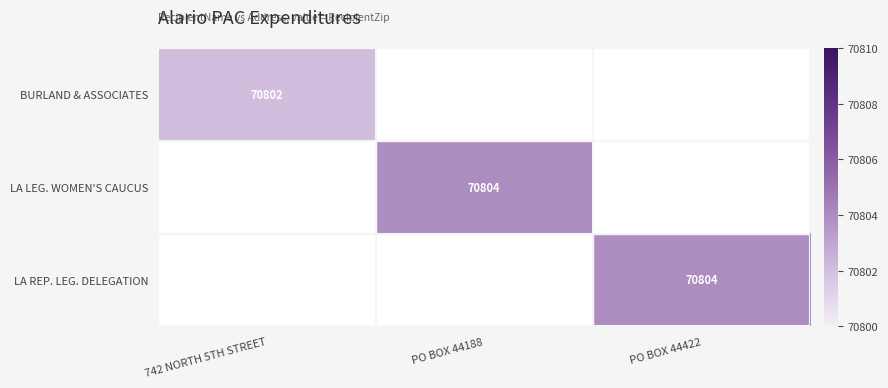

The value of LA REP. LEG. DELEGATION at PO BOX 44422 is 116823. True or false?

False